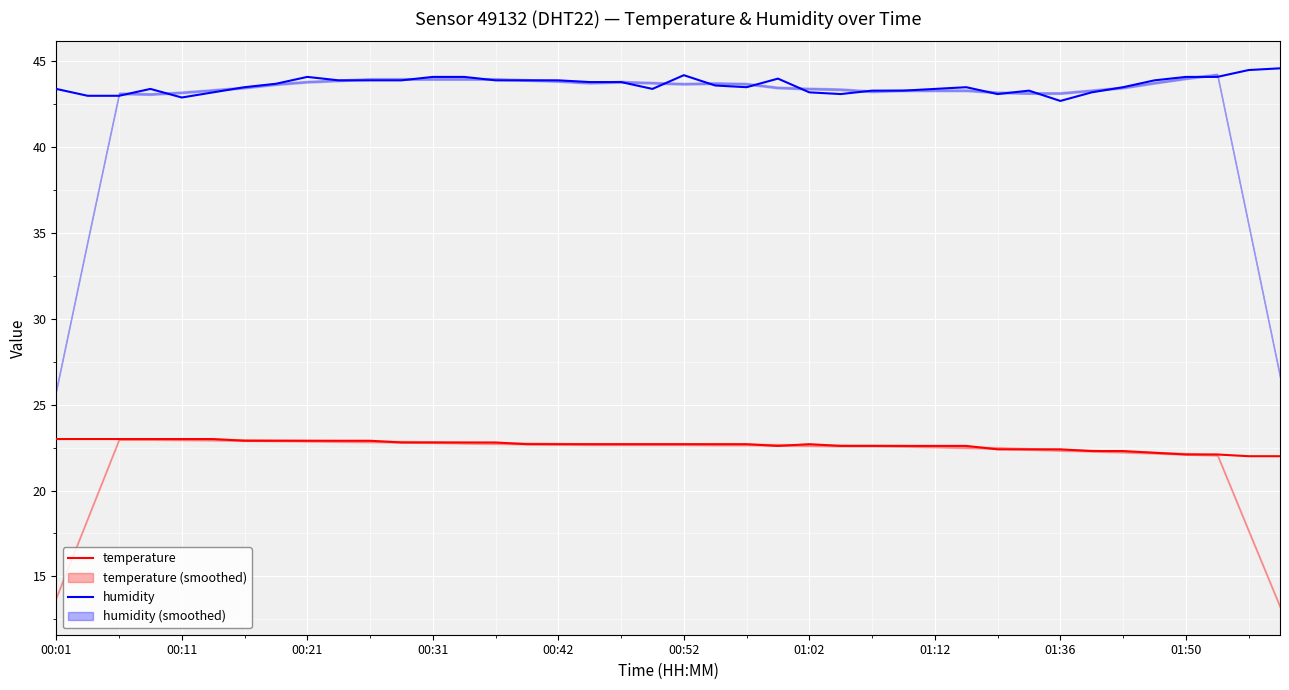

At 29, list the series in order from largest to smallest.

humidity, temperature